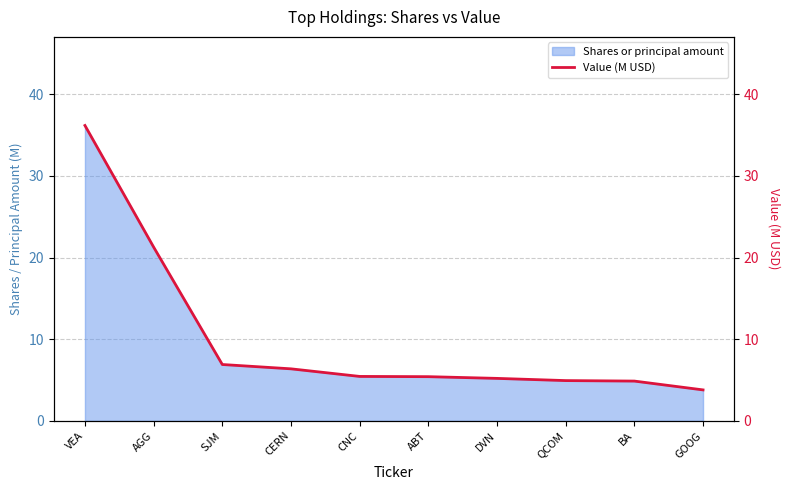

How many lines are shown in the chart?

1